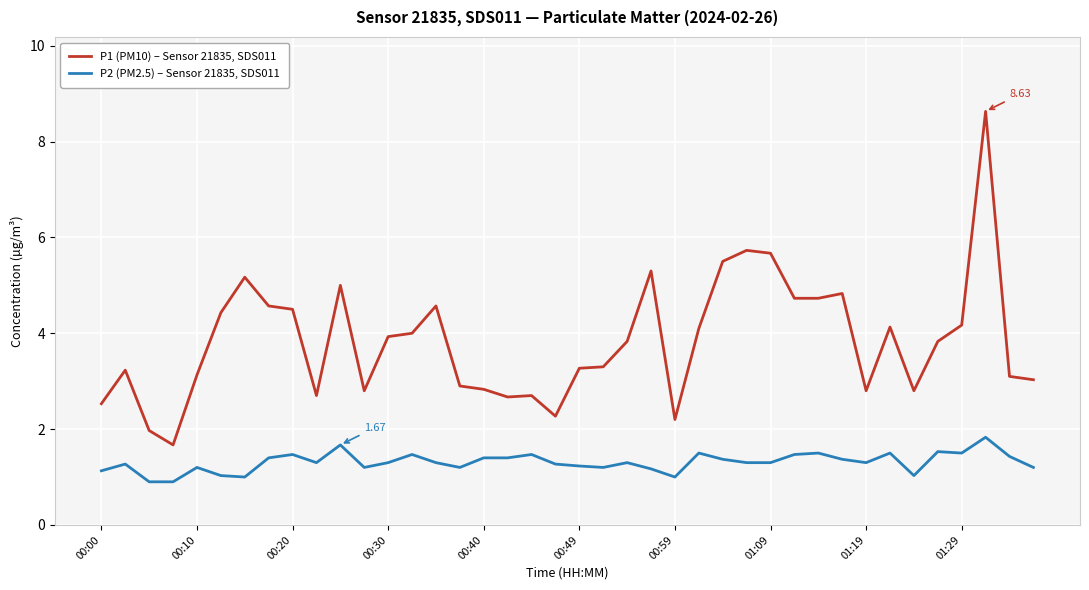

List the series in order of their overall mean, highest first.

P1 (PM10) – Sensor 21835, SDS011, P2 (PM2.5) – Sensor 21835, SDS011